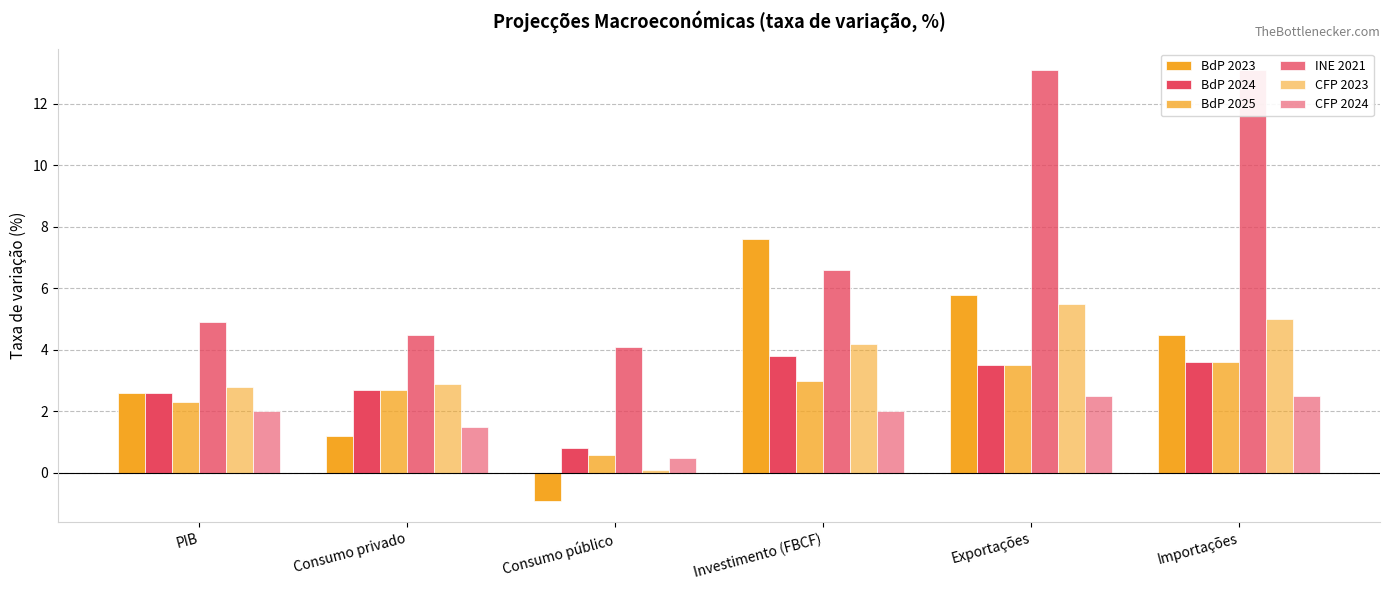

What is the maximum value for BdP 2025?

3.6